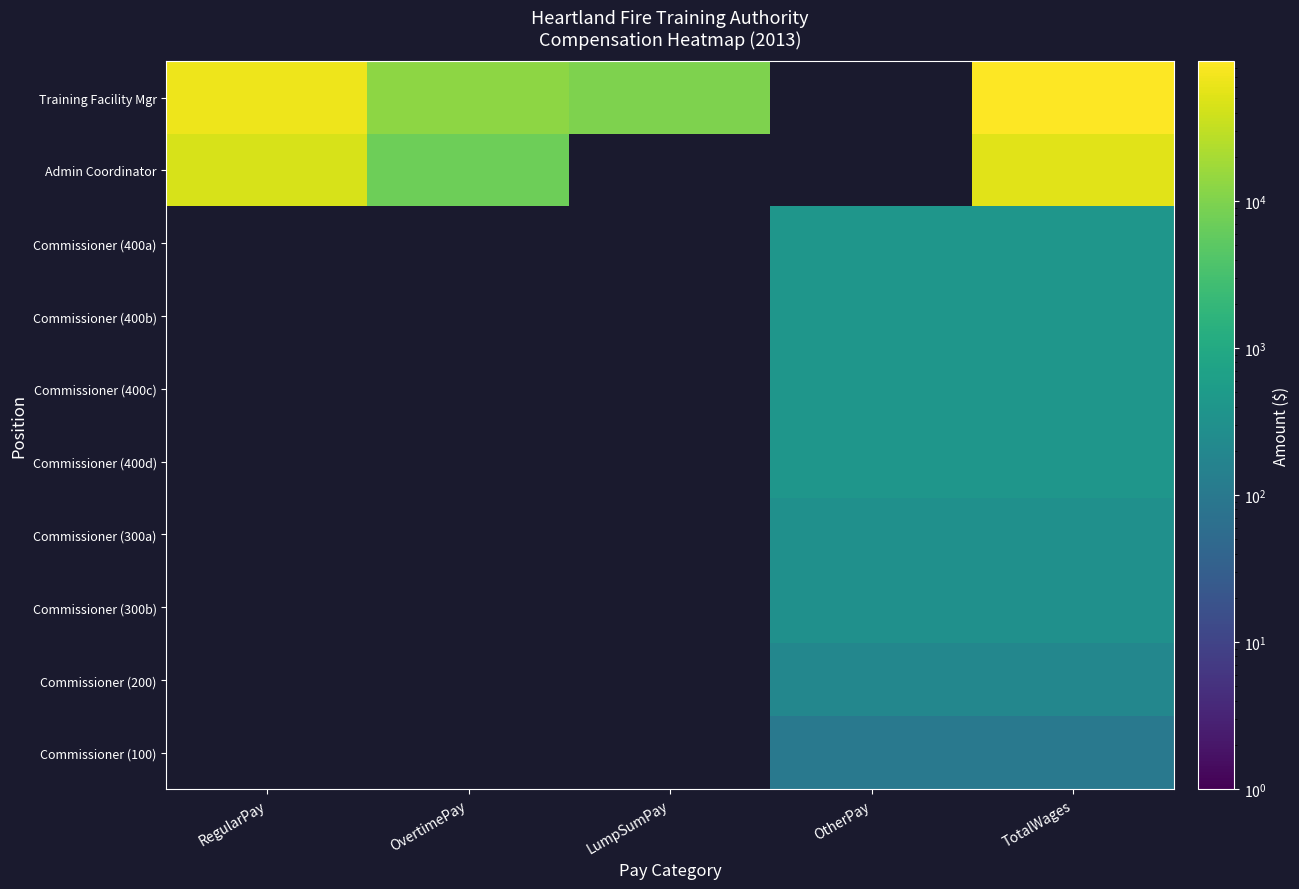

Which has a higher value, OvertimePay or OtherPay?

OvertimePay